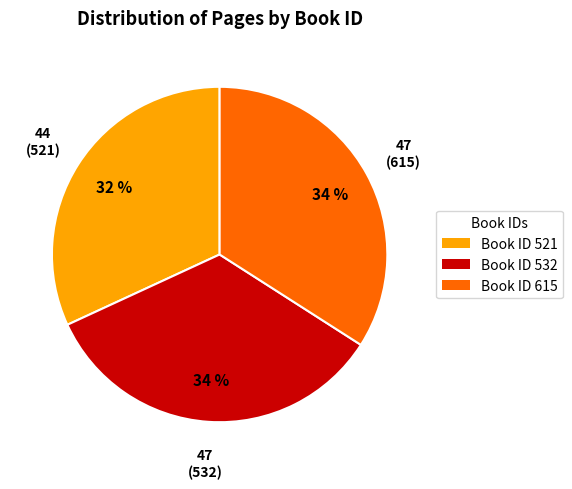

Combined, do Book ID 521 and Book ID 532 account for over 50%?

Yes